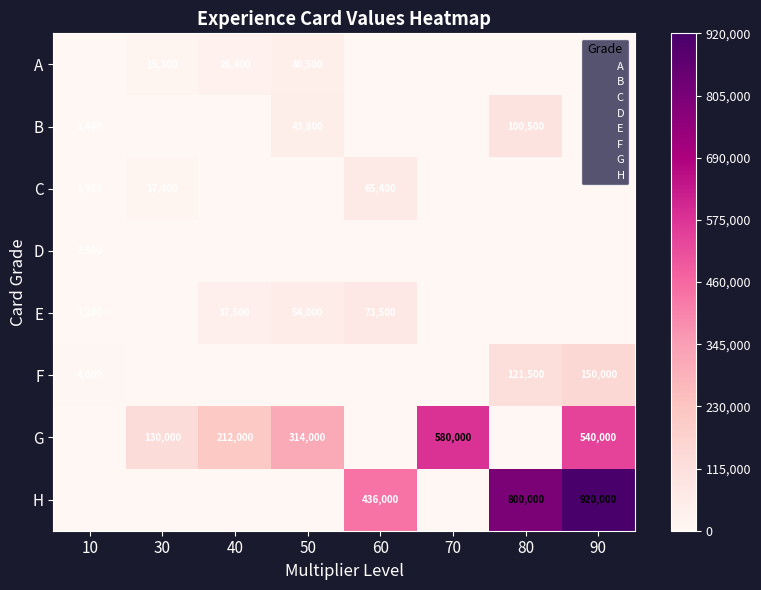

Is the value of H at 10 greater than the value of A at 10?

No